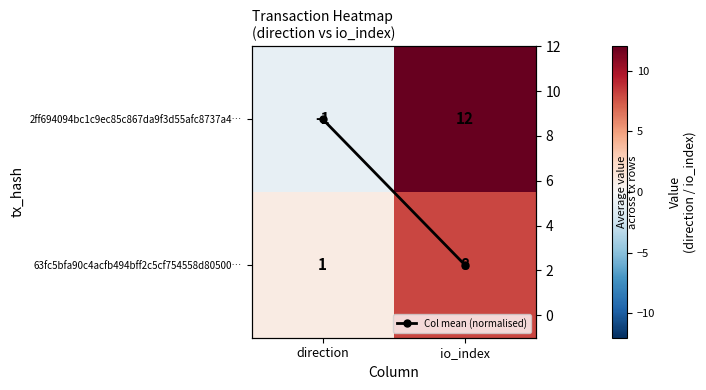

True or false: 2ff694094bc1c9ec85c867da9f3d55afc8737a4… has a value of 21 at io_index.

False